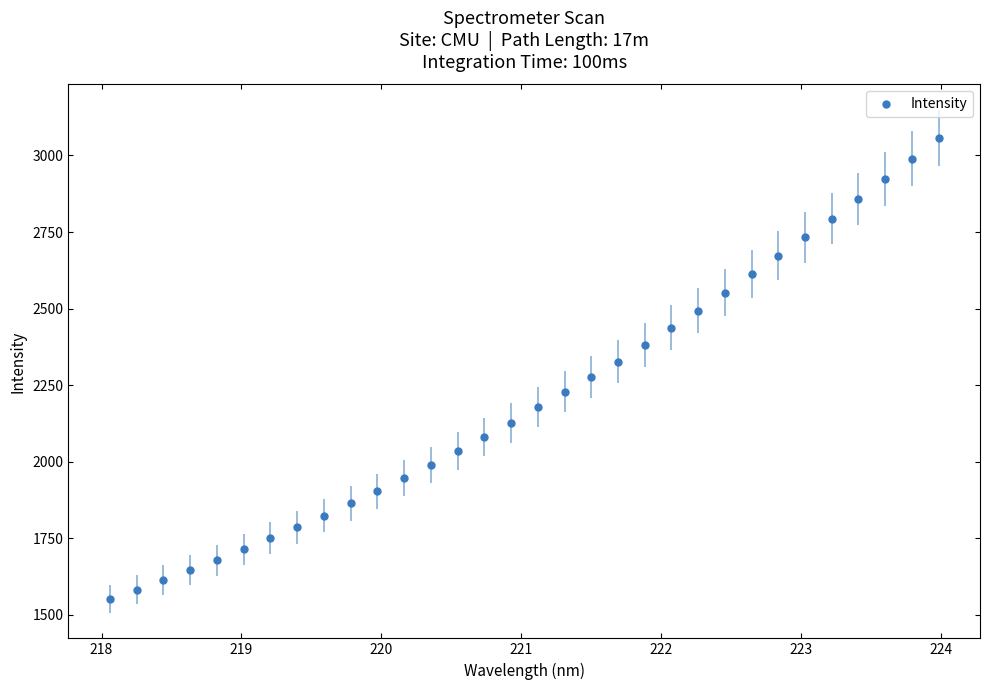

What is the range of X values (max minus min)?

5.9